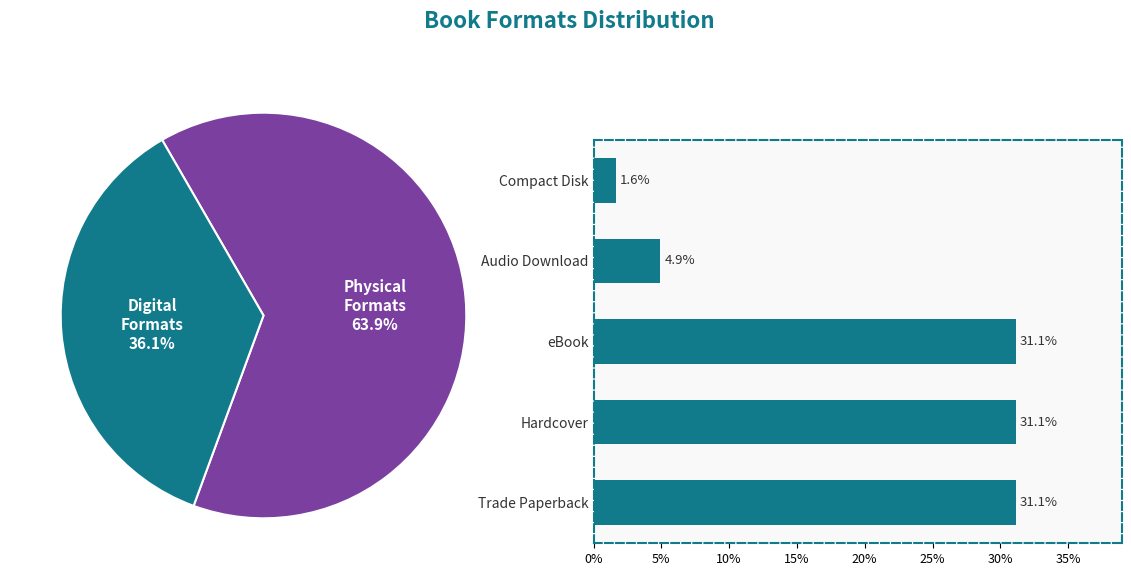

How much of the chart is everything except Trade Paperback?

68.9%